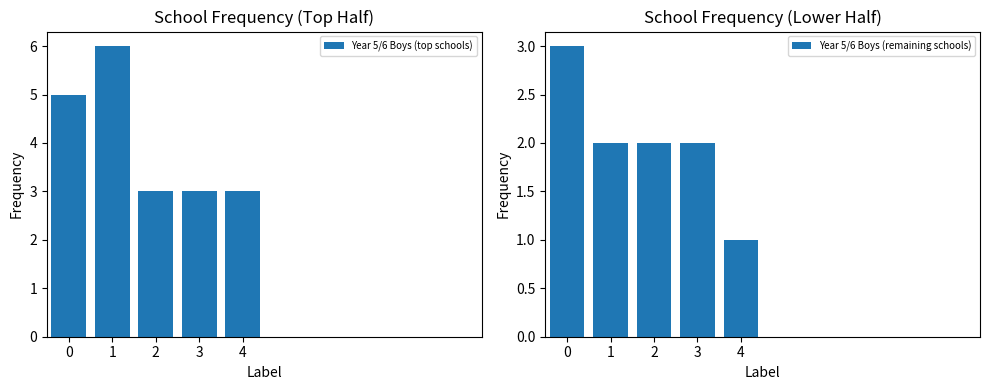

Which series has the largest total across all categories?

Year 5/6 Boys (top schools)